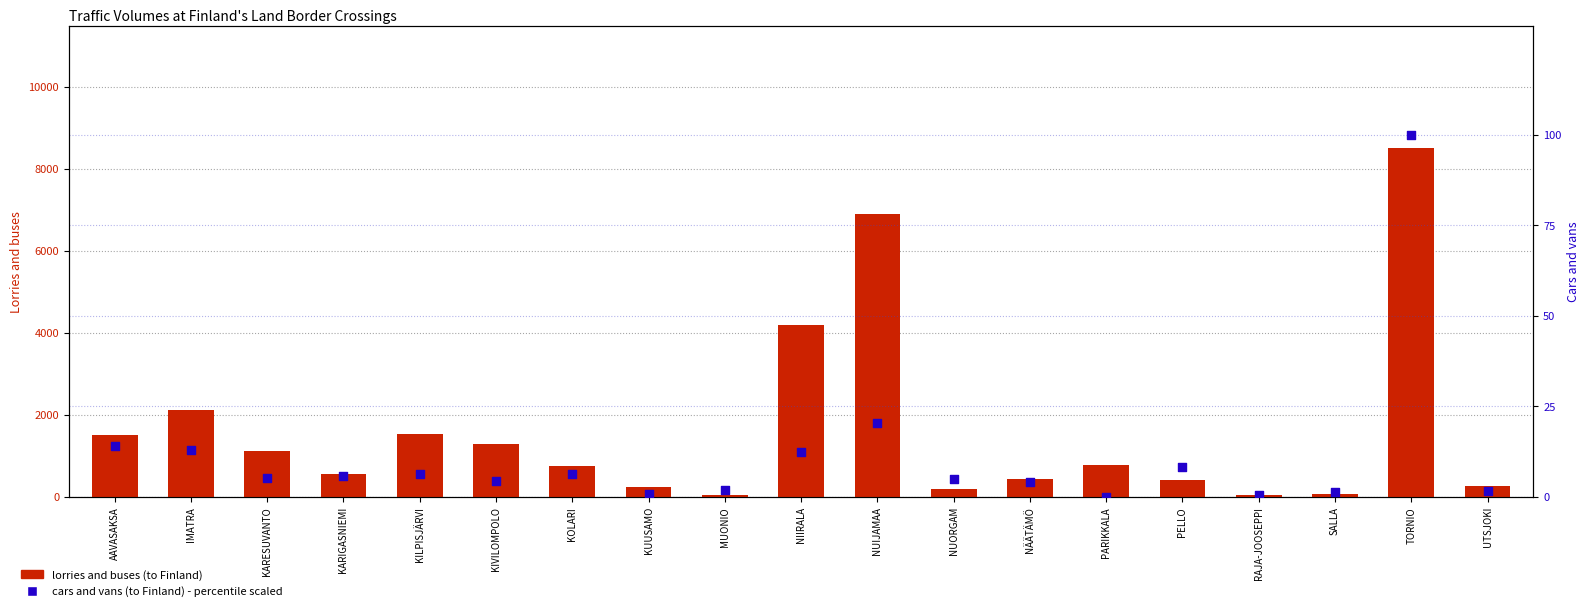

Which series contains the highest Y value?

lorries and buses (to Finland)